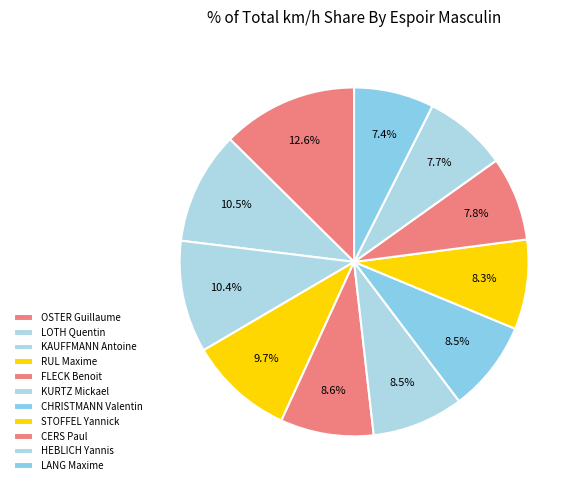

Approximately how many times larger is the value at HEBLICH Yannis compared to KAUFFMANN Antoine?

0.7